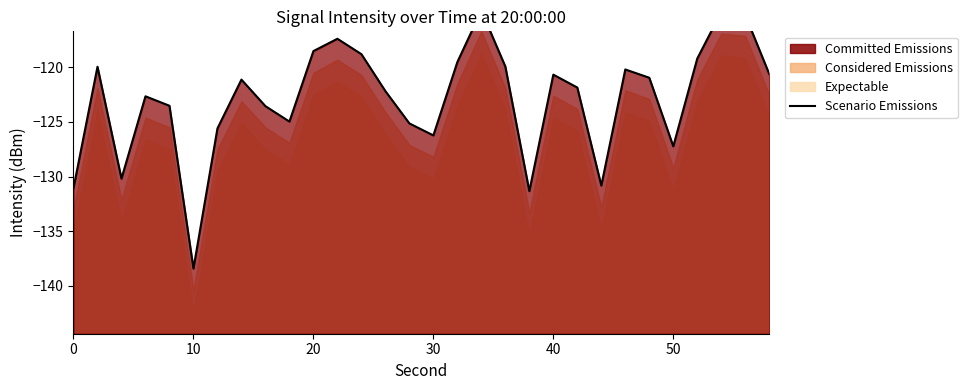

Does the chart display data point markers on the line(s)?

No